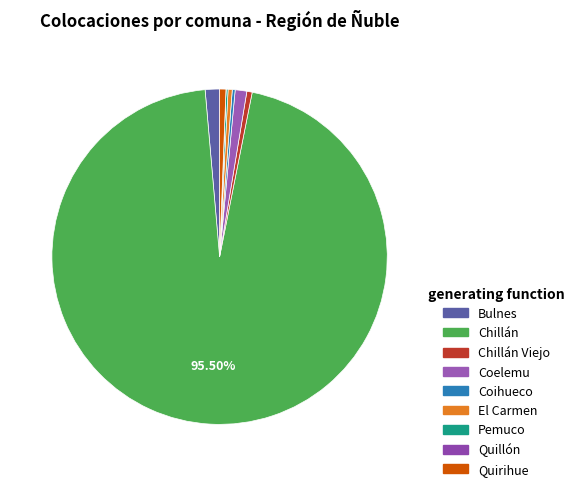

Which category has the biggest portion of the pie?

Chillán